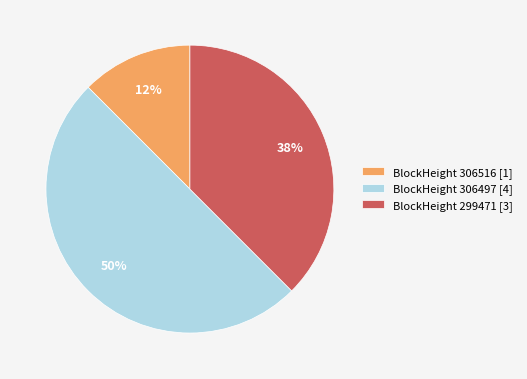

What percentage is the BlockHeight 306497 [4] slice, to the nearest percent?

50%